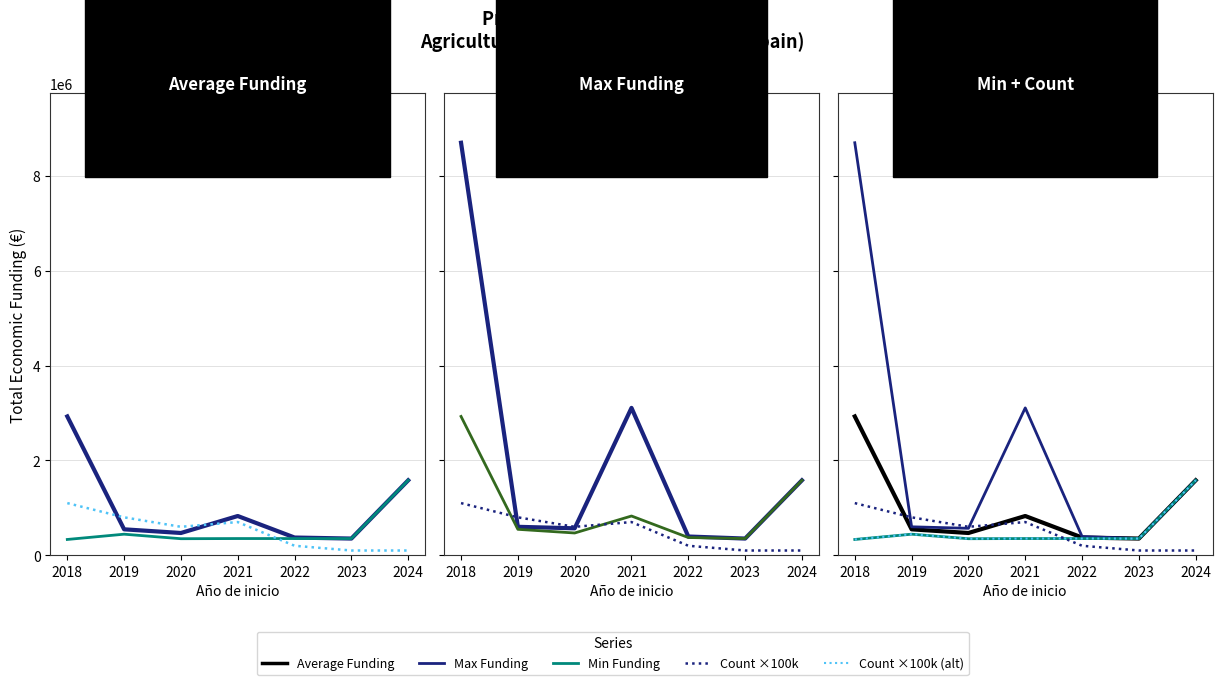

True or false: Min Funding and Max Funding intersect in this chart.

False